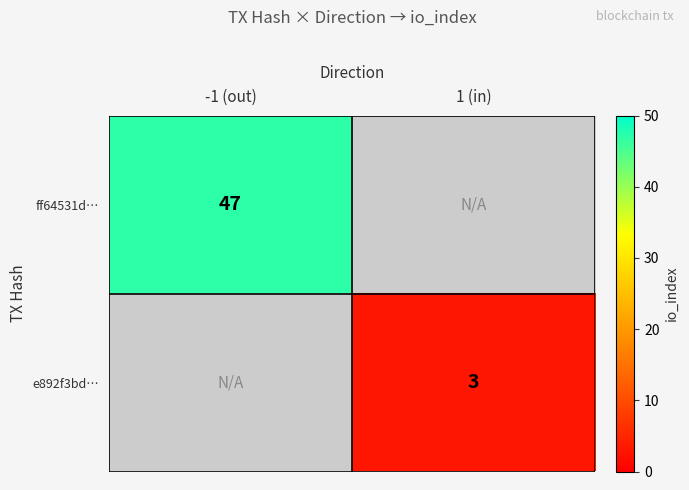

Which category has the highest value across all series?

-1 (out)